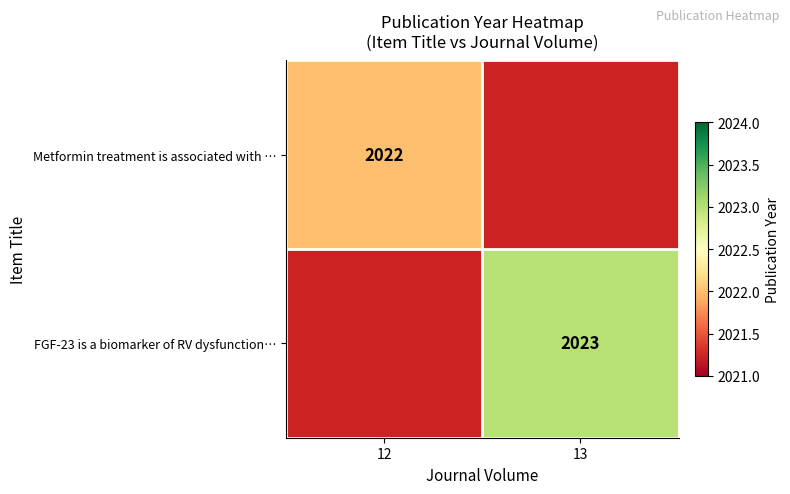

Is it true that FGF-23 is a biomarker of RV dysfunction… equals 2023 at 13?

True